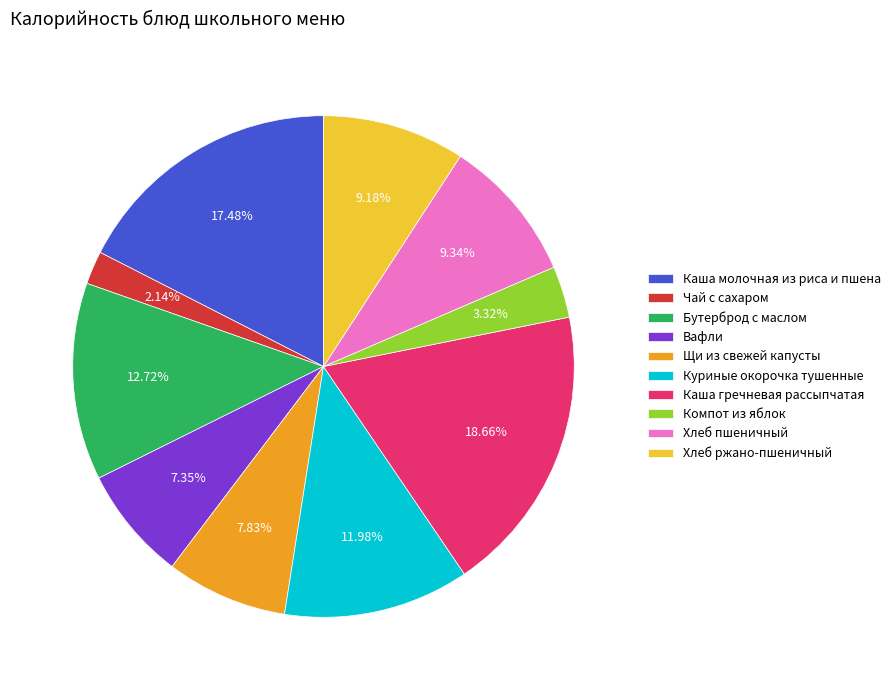

What percentage is the Бутерброд с маслом slice, to the nearest percent?

13%